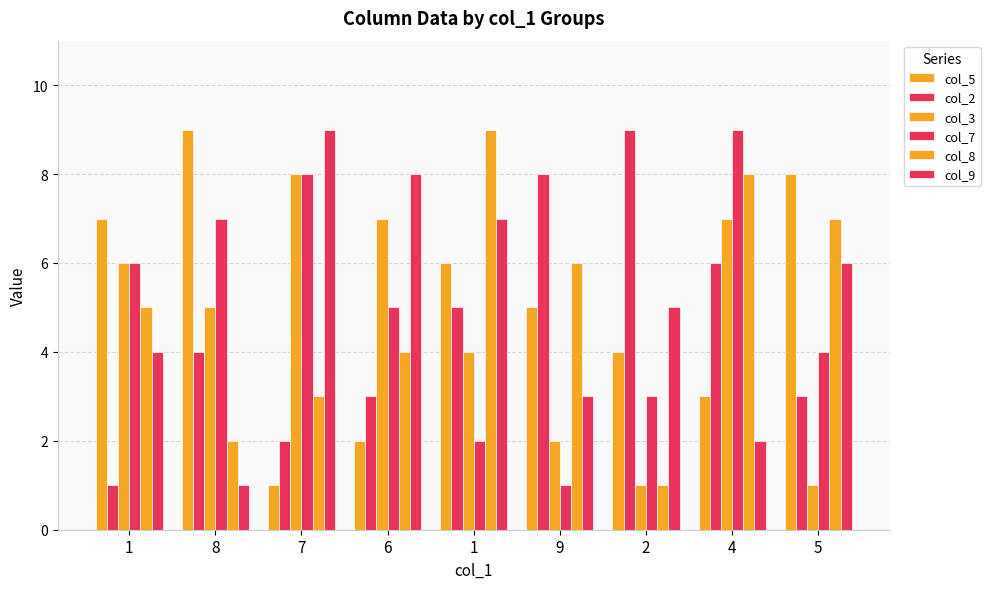

What is the average value of the col_9 series?

5